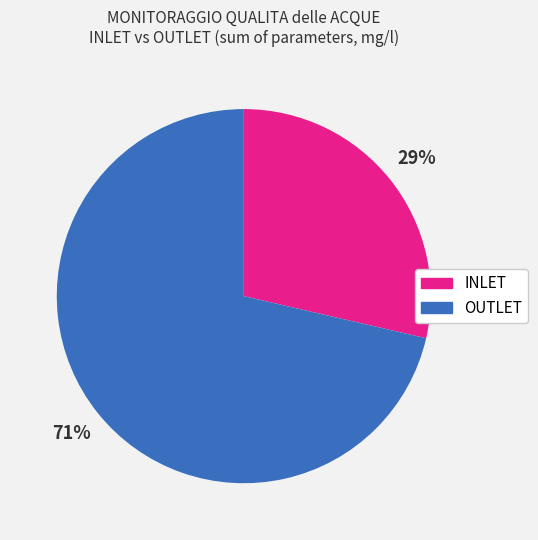

How many segments does this pie chart have?

2